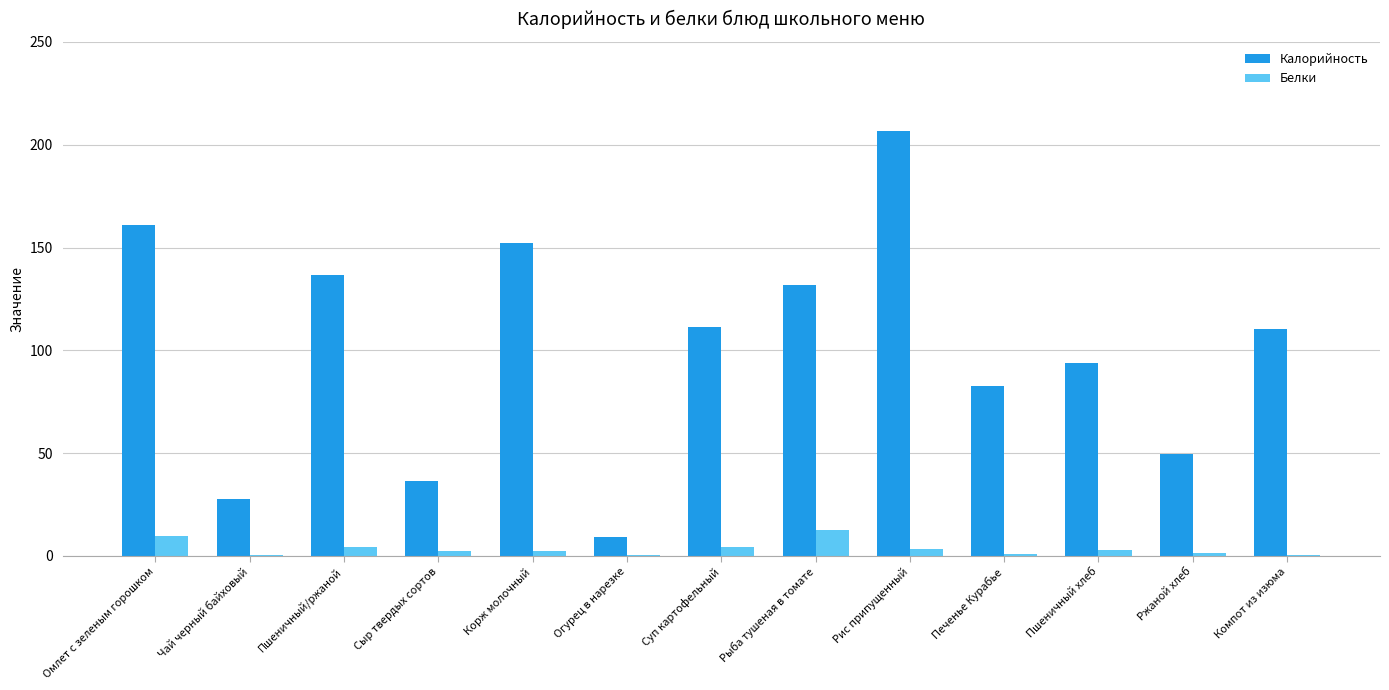

Between Рис припущенный and Компот из изюма, which series saw the biggest shift?

Калорийность